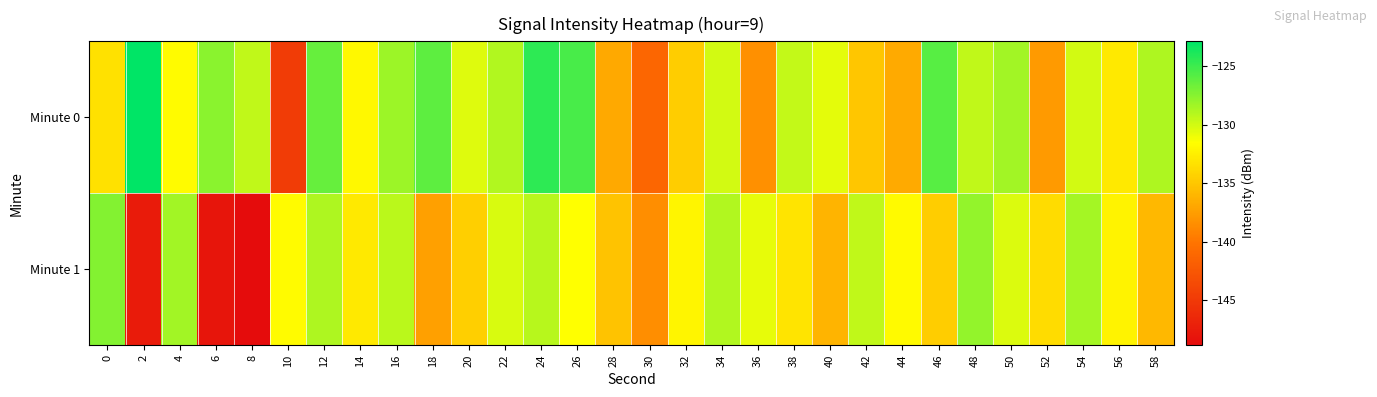

Rank the series by their maximum value, from highest to lowest.

Minute 0, Minute 1